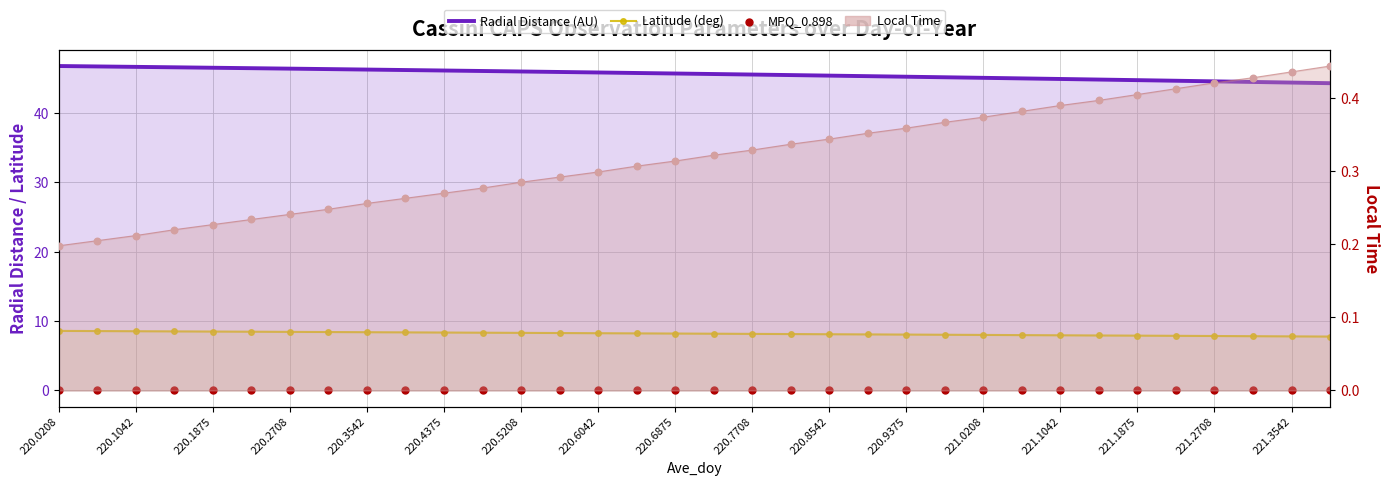

Is the value of Latitude (deg) at 21 greater than the value of Radial Distance (AU) at 220.8542?

No